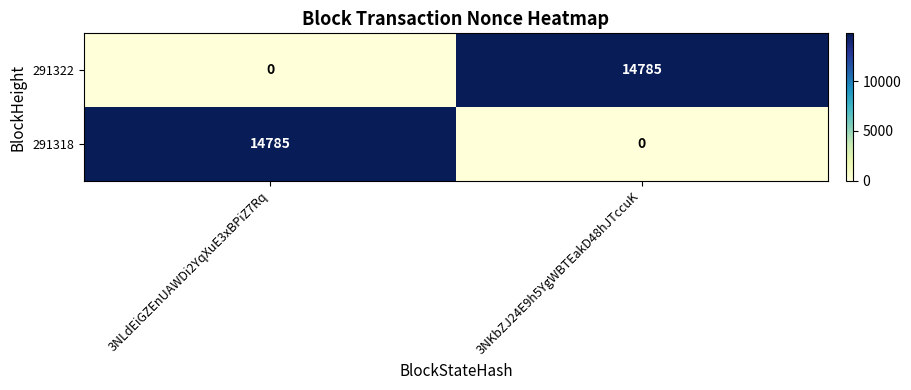

What is the difference between the 291318 values at 3NLdEiGZEnUAWDi2YqXuE3xBPiZ7Rq and 3NKbZJ24E9h5YgWBTEakD48hJTccuK?

14785